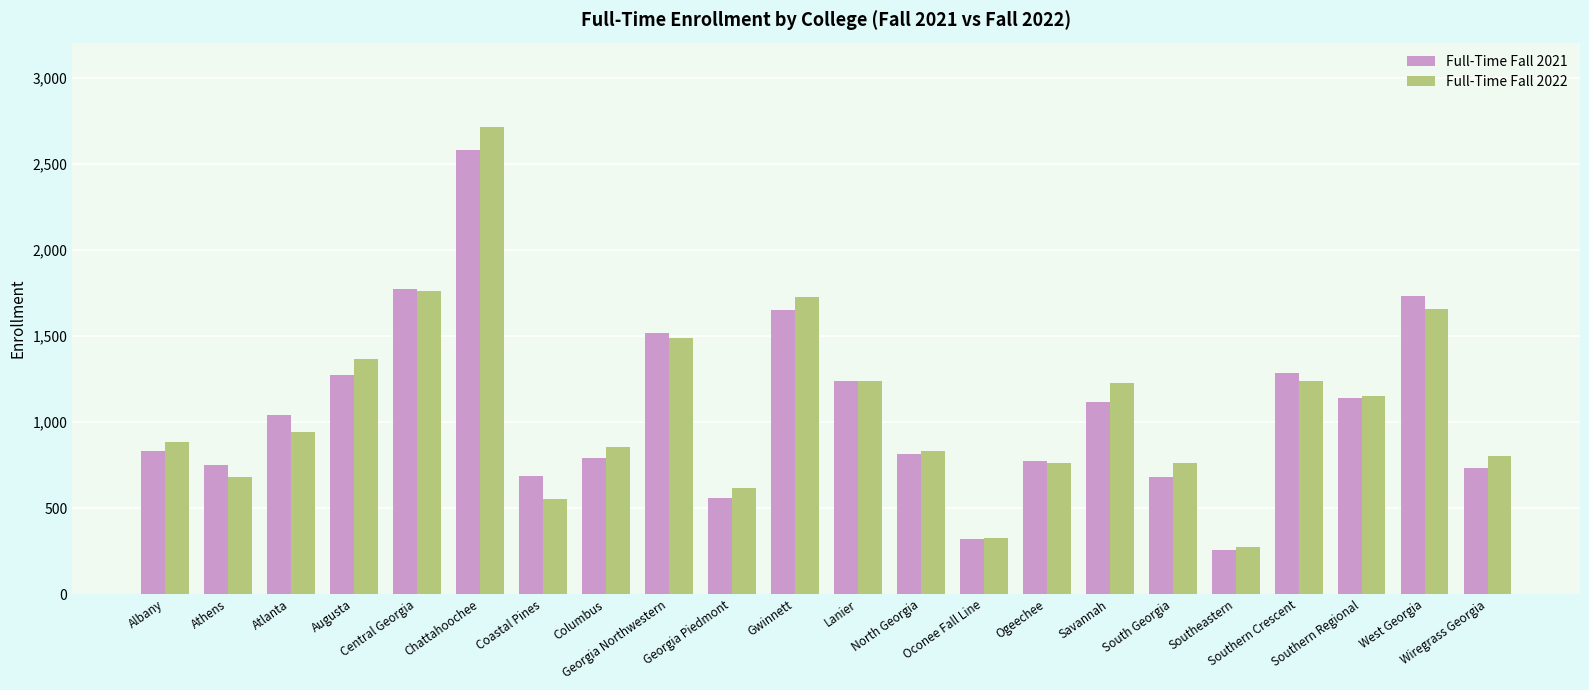

Count the number of categories in the chart.

22